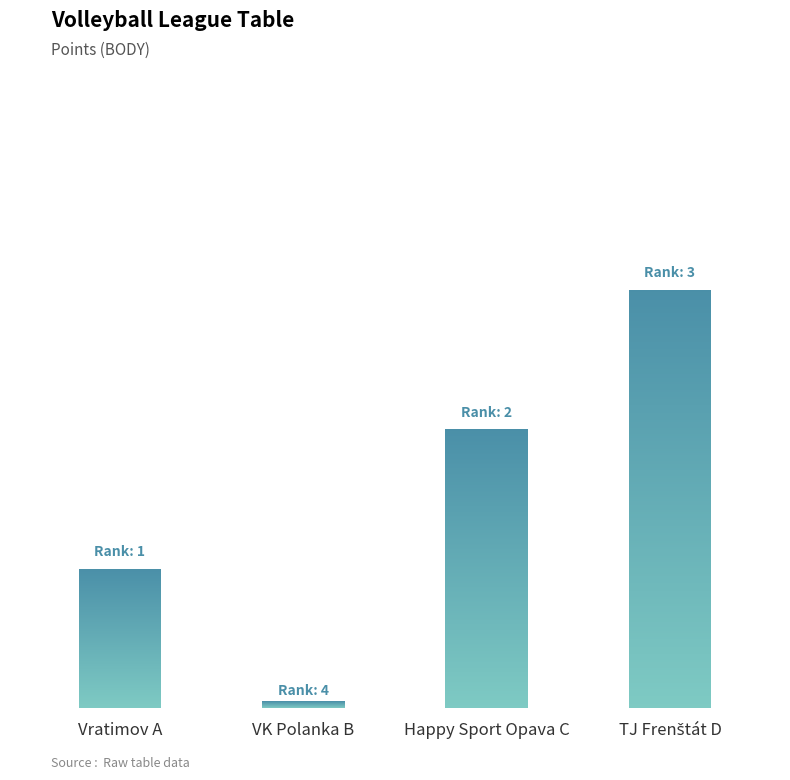

What is the approximate value at TJ Frenštát D?

3